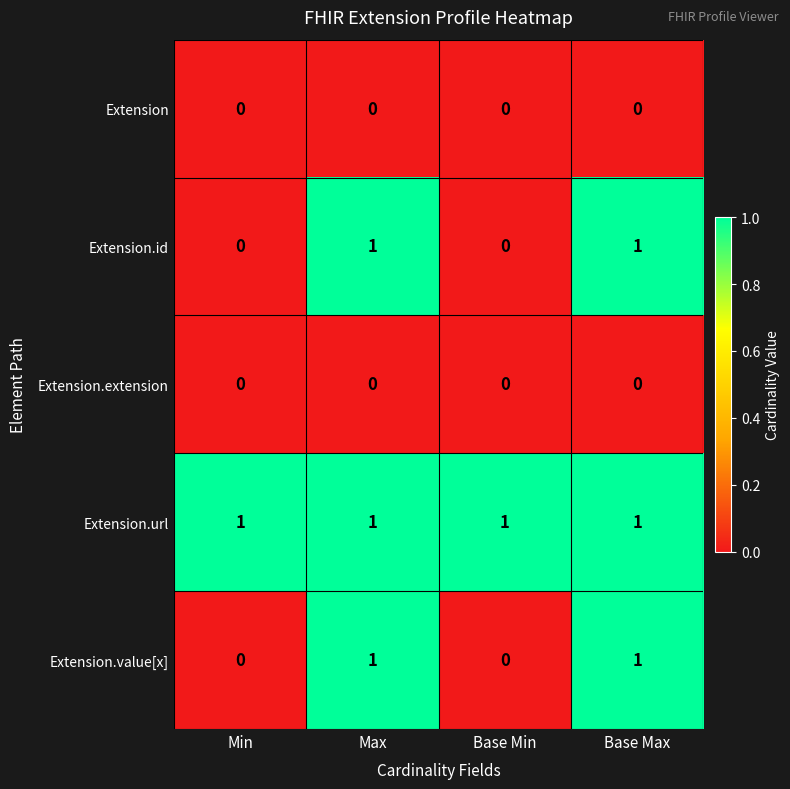

Which series has the largest total across all categories?

Extension.url